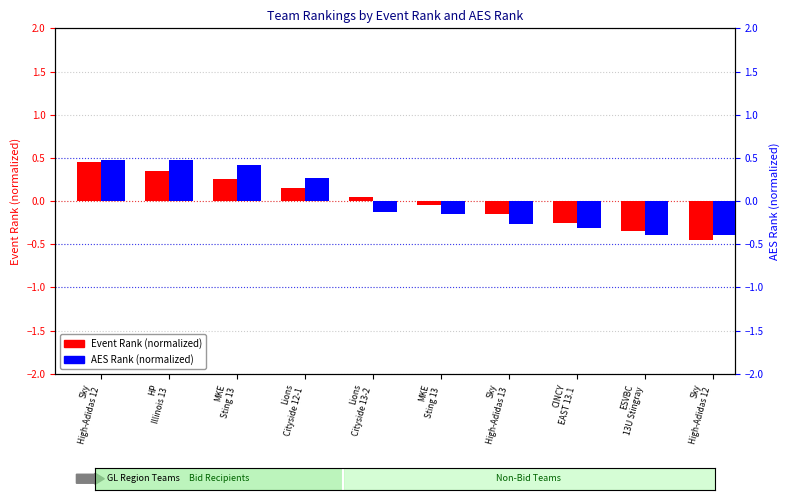

Is it true that AES Rank equals -0.4 at ESVBC
13U Stingray?

True